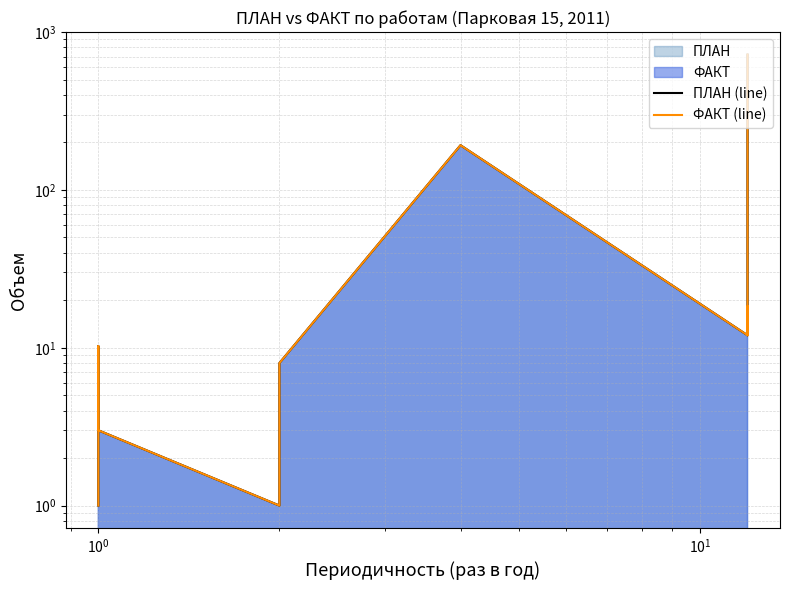

Reading left to right, transcribe all the data shown in this chart.

ПЛАН (line): 1.0	1.0	1.0	1.0	1.0	1.0	1.0	10.2	10.2	10.0	3.0	1.0	8.0	192.0	12.0	18.4	12.0	720.0
ФАКТ (line): 1.0	1.0	1.0	1.0	1.0	1.0	1.0	10.2	10.2	10.0	3.0	1.0	8.0	192.0	12.0	18.4	12.0	720.0